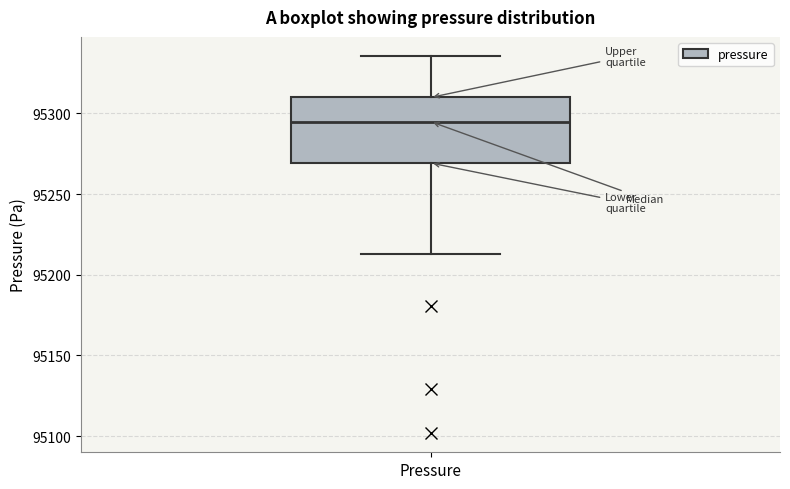

Transcribe this box plot: give where the median line is, the range the box spans, and where the two whiskers end, as read against the y-axis. The values are not printed on the chart, so give them approximately, as read against the axis.

median 95295, box 95270 to 95310, whiskers 95215 to 95335